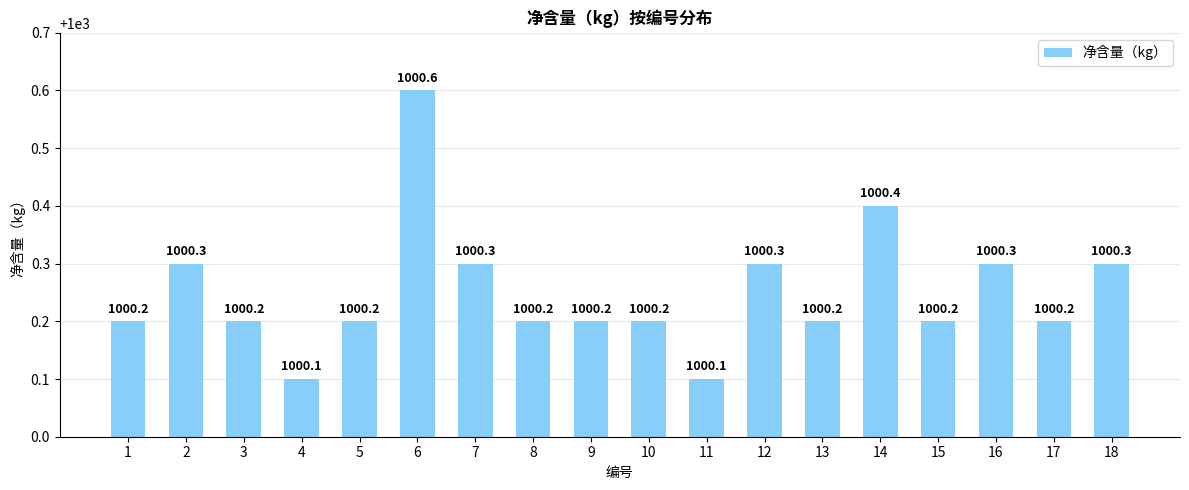

How many series are shown in this chart?

1